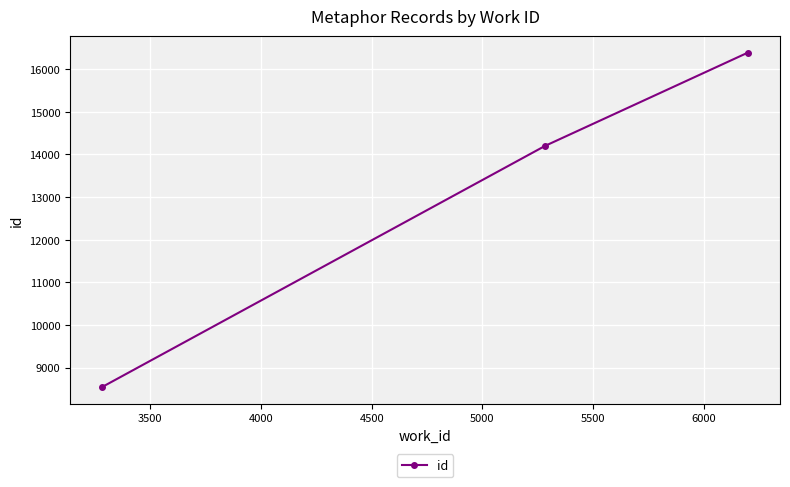

Reading right to left, list all the values displayed in this chart.

16388	14201	8546